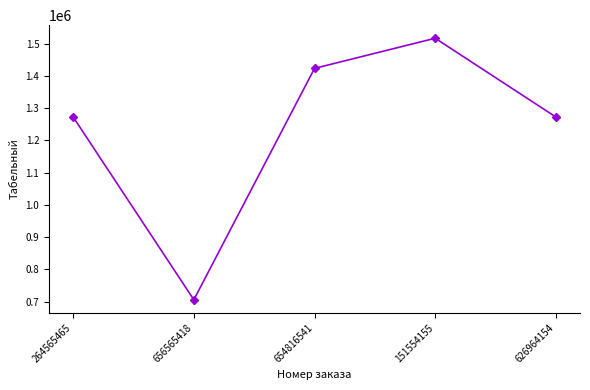

Read the value at 151554155, to the nearest 10.

1516500